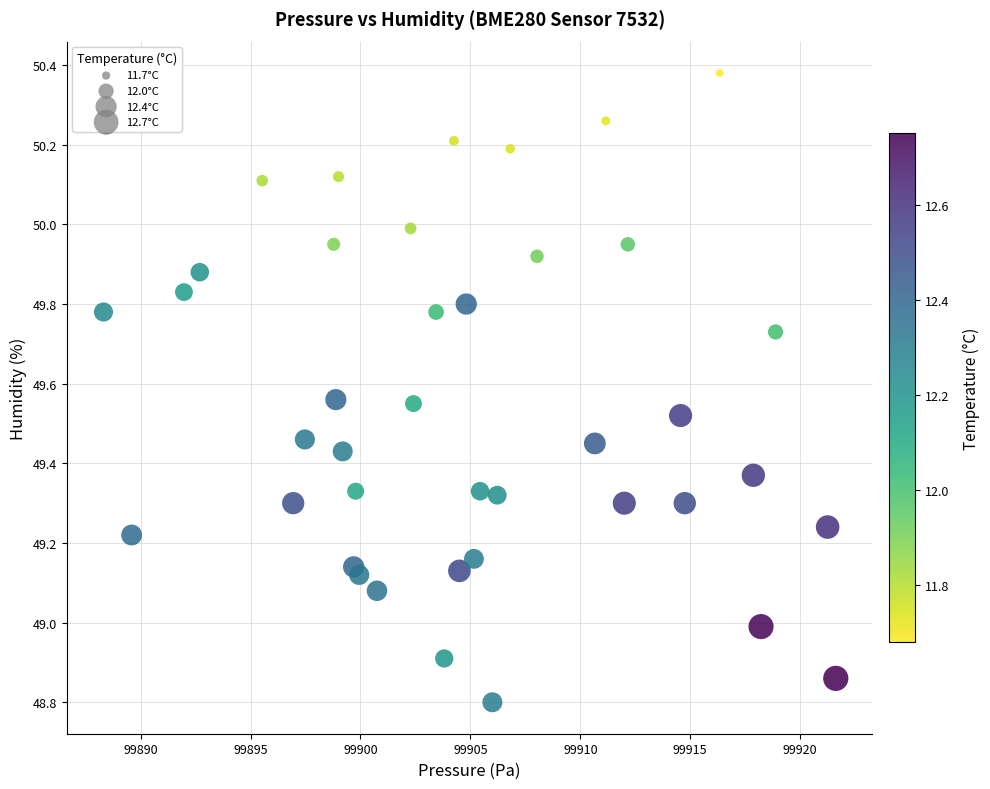

What is the range of X values (max minus min)?

33.3